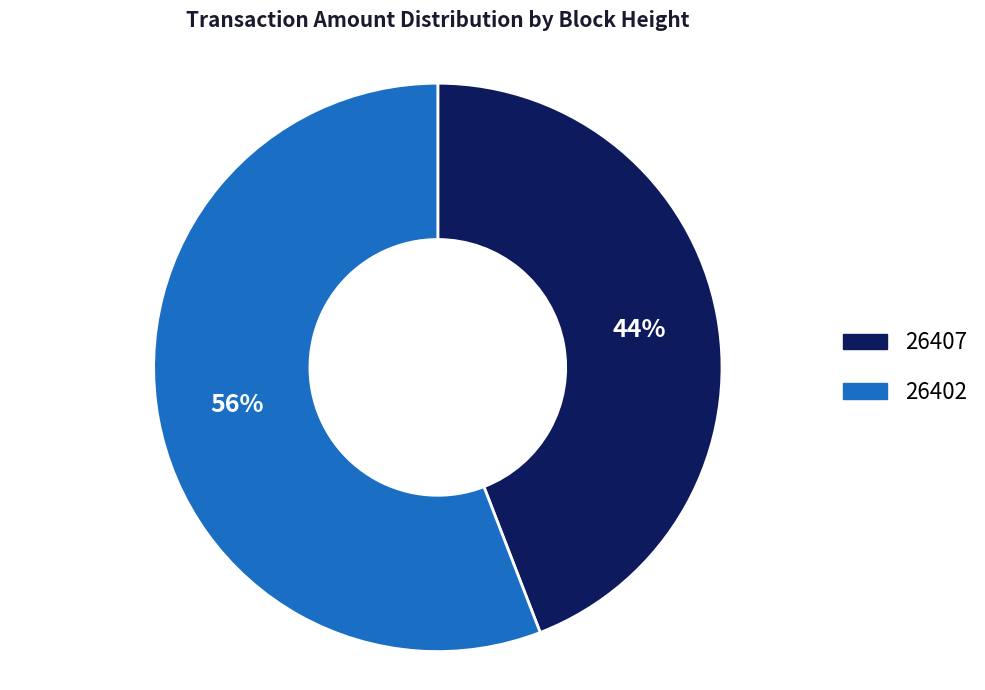

To the nearest percent, what is the combined percentage of 26407 and 26402?

100%